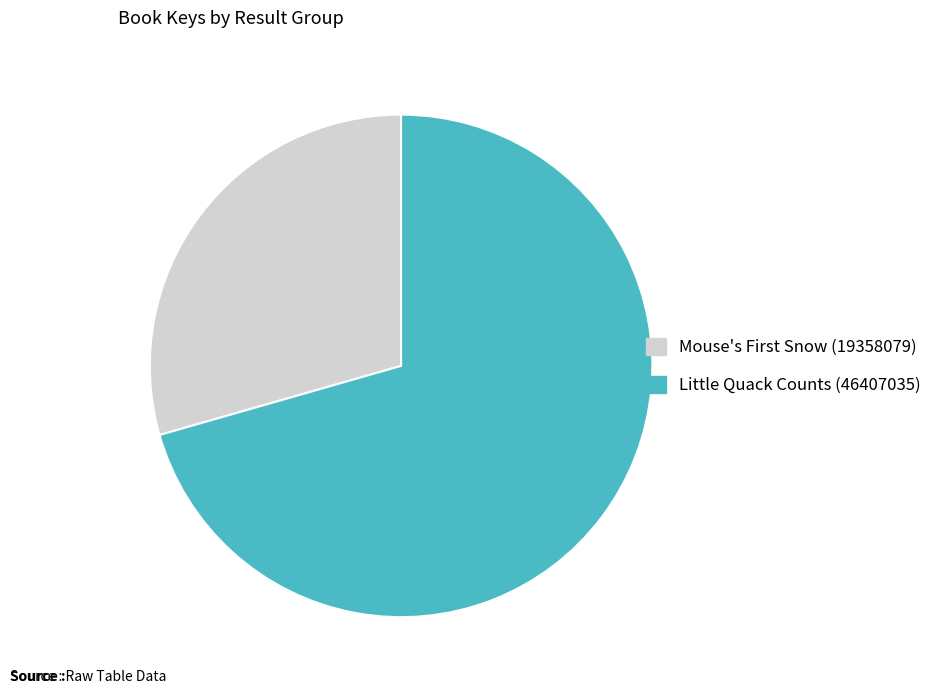

Count the number of slices in the pie.

2